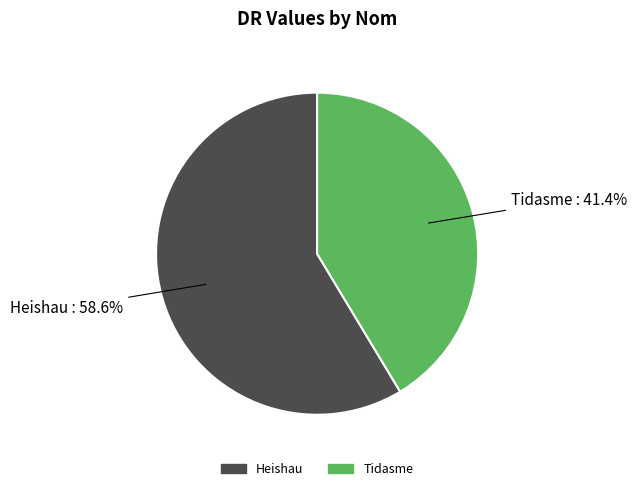

Do Heishau and Tidasme together represent more than half of the pie?

Yes